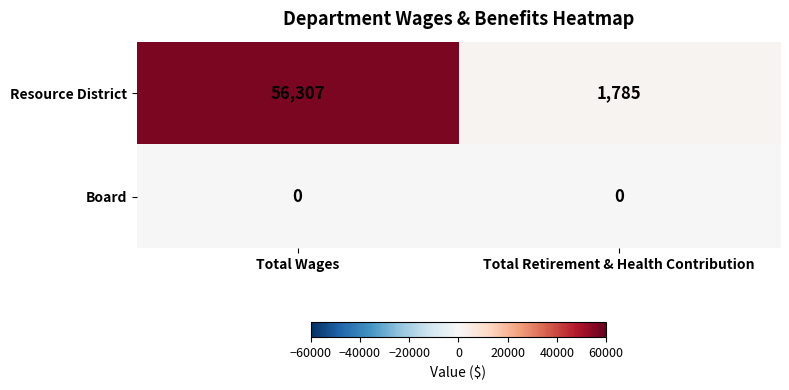

The value of Resource District at Total Retirement & Health Contribution is 1785. True or false?

True